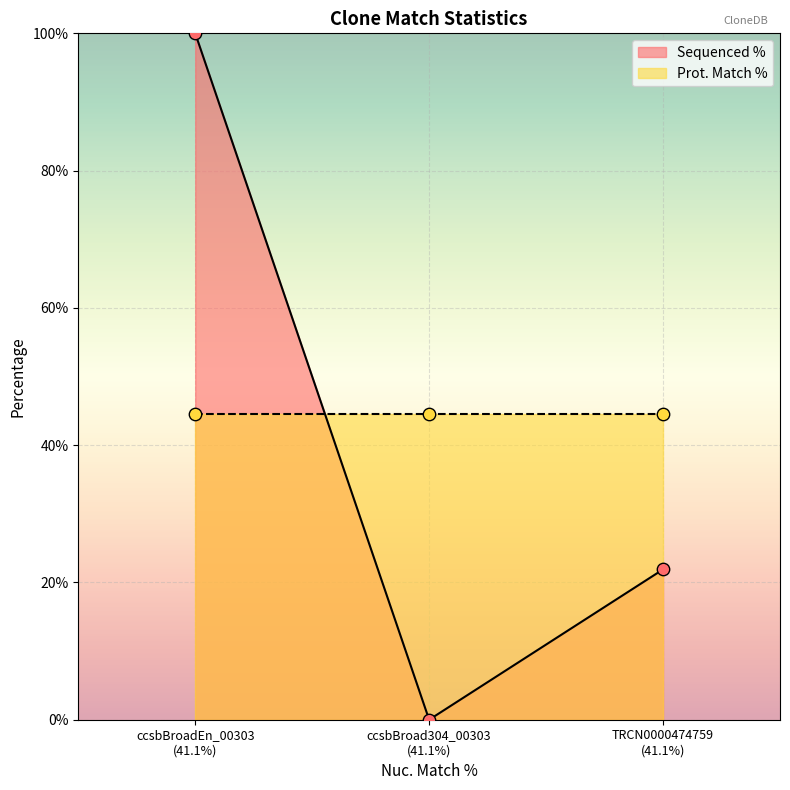

What is the change in value from ccsbBroad304_00303 (41.1%) to TRCN0000474759 (41.1%)?

+21.9